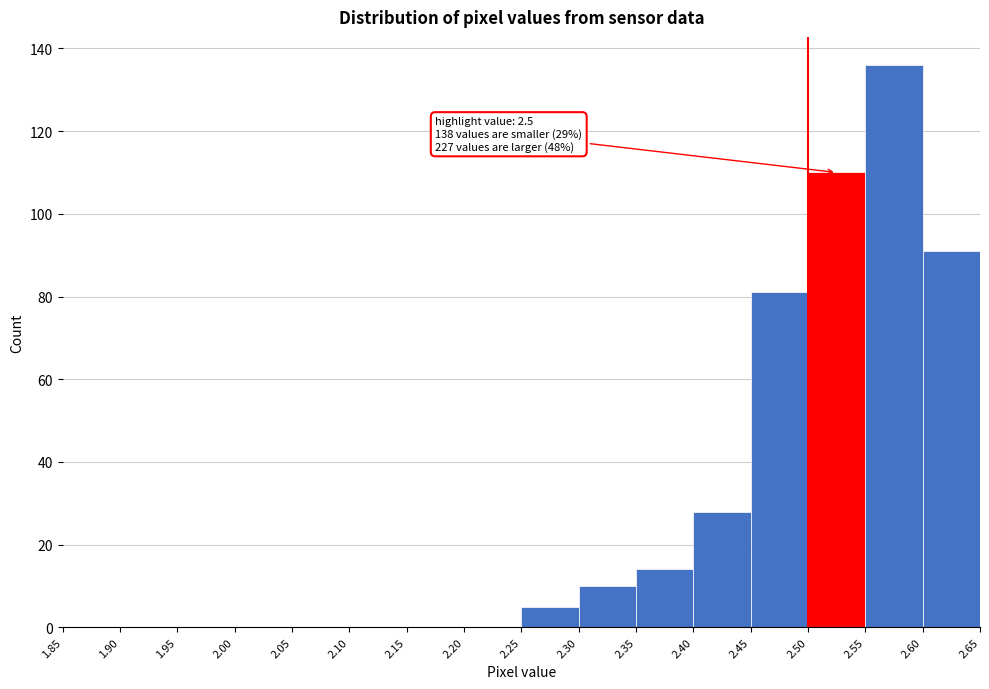

Which range on the x-axis has the tallest bar?

2.55 to 2.60